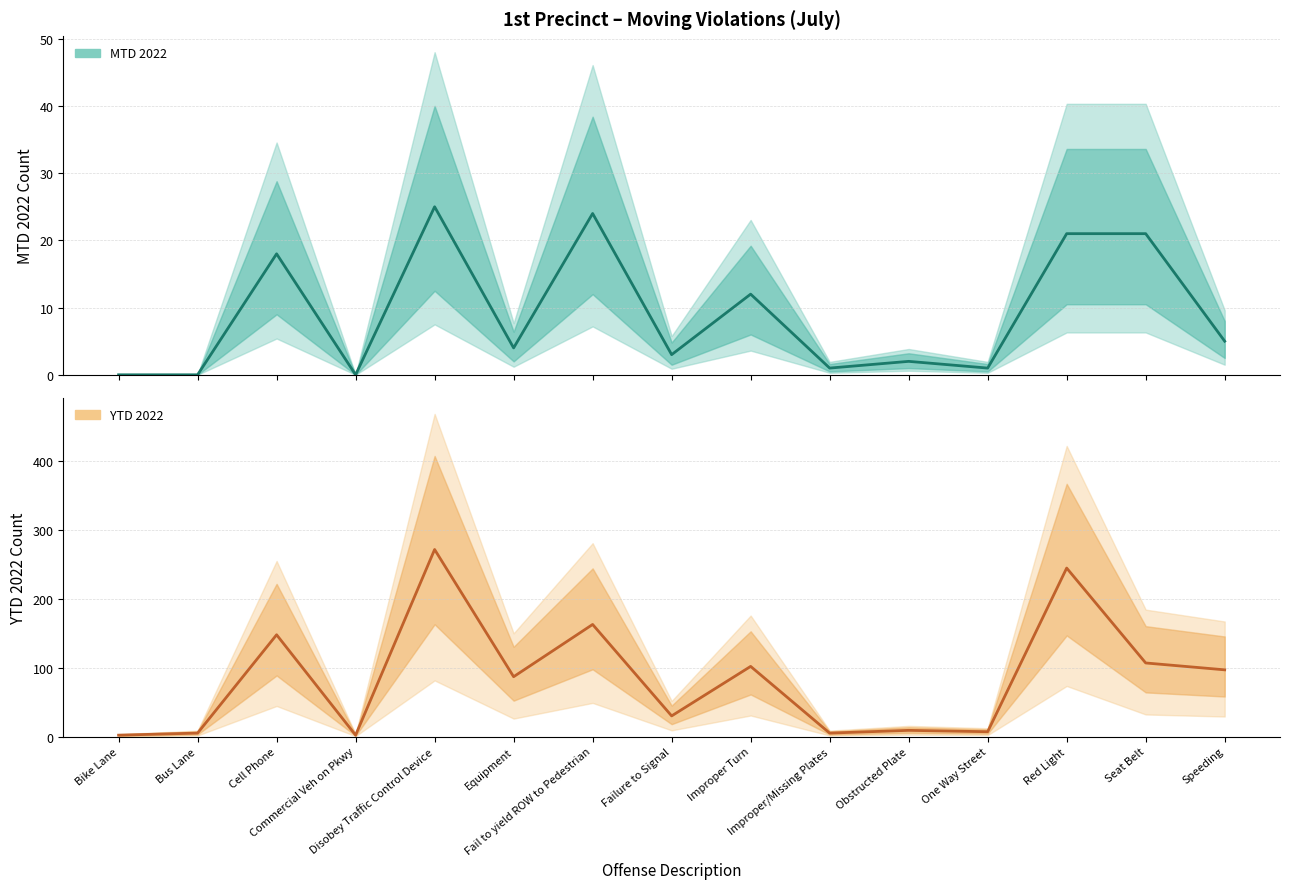

How many interior local peaks does the YTD 2022 series have?

6